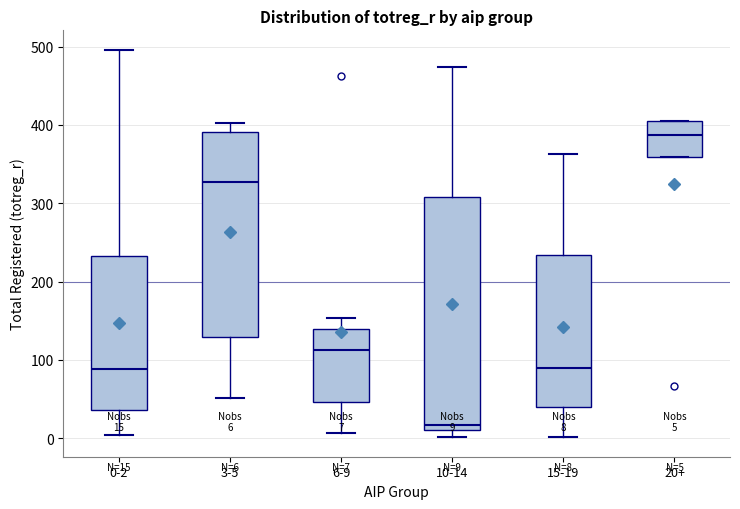

Which box's median line is the lowest?

10-14